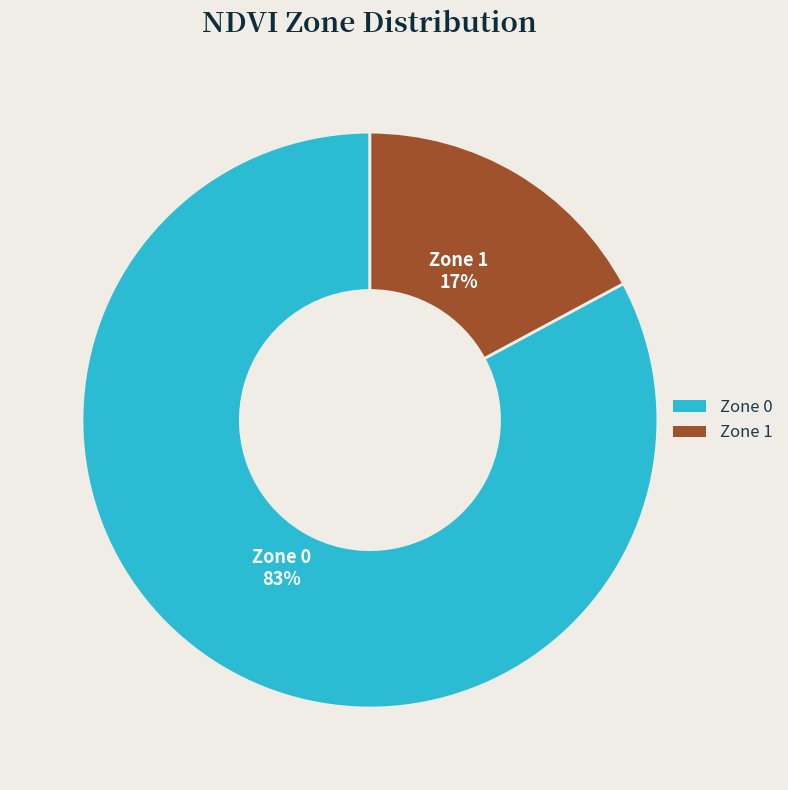

Which category has the smallest portion of the pie?

Zone 1